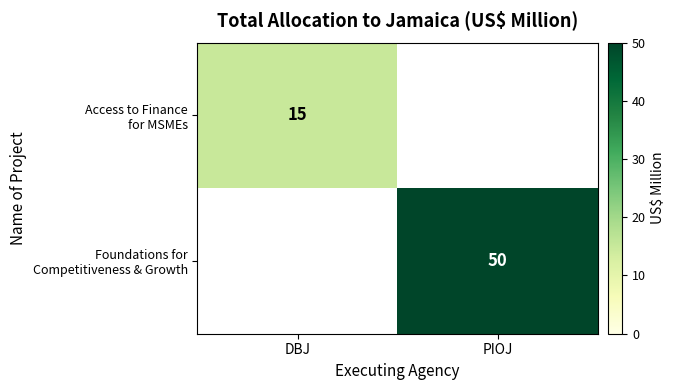

Count the number of categories in the chart.

2